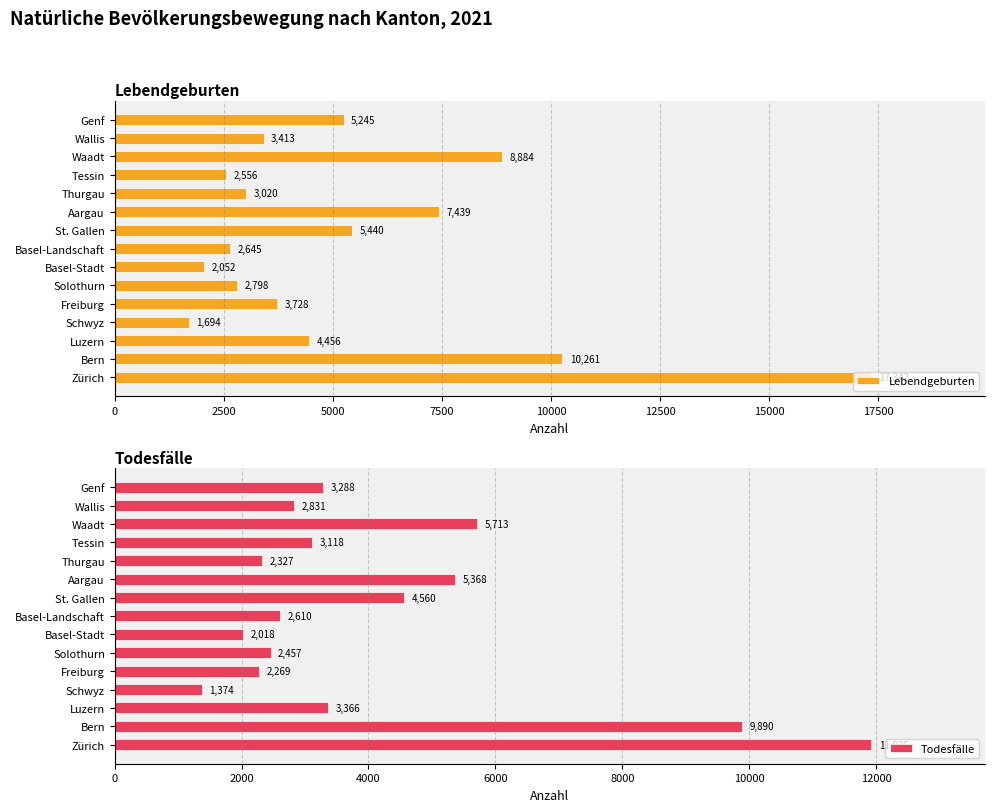

What value does the Lebendgeburten series have at Freiburg, to the nearest 50?

3750